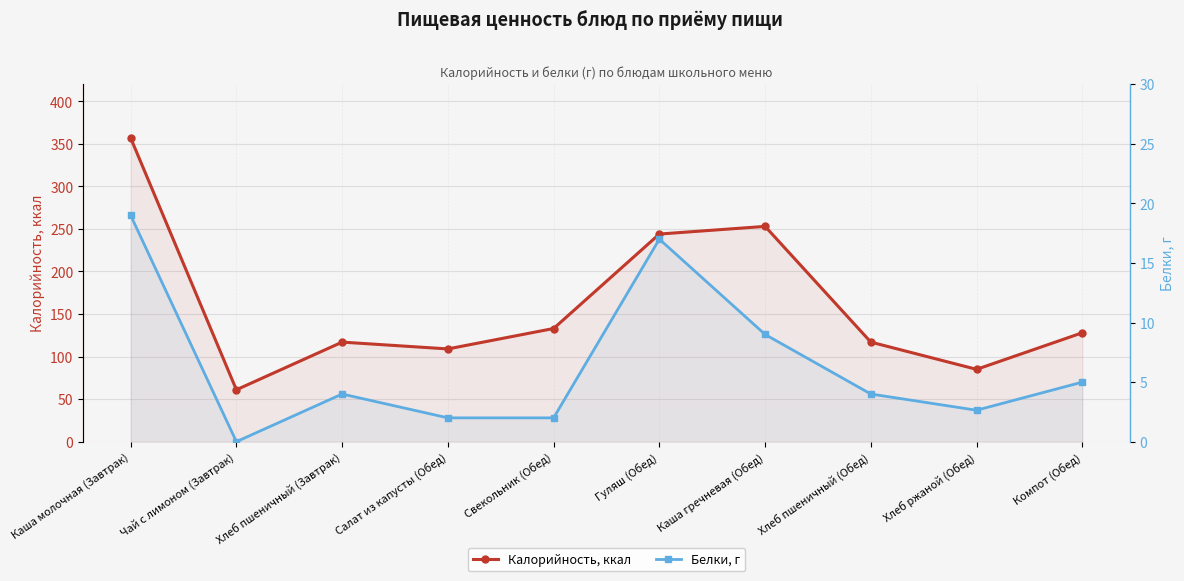

How many data points does each series have?

10